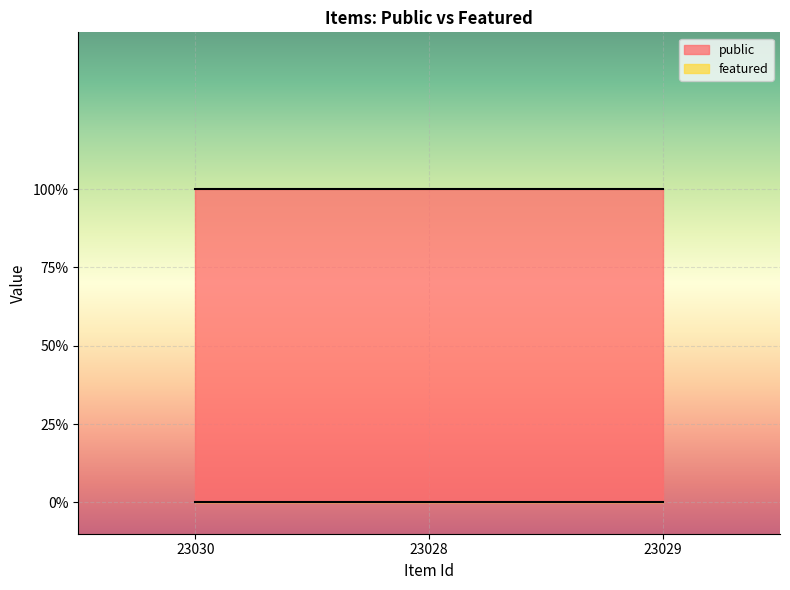

Which series has the largest total across all categories?

public